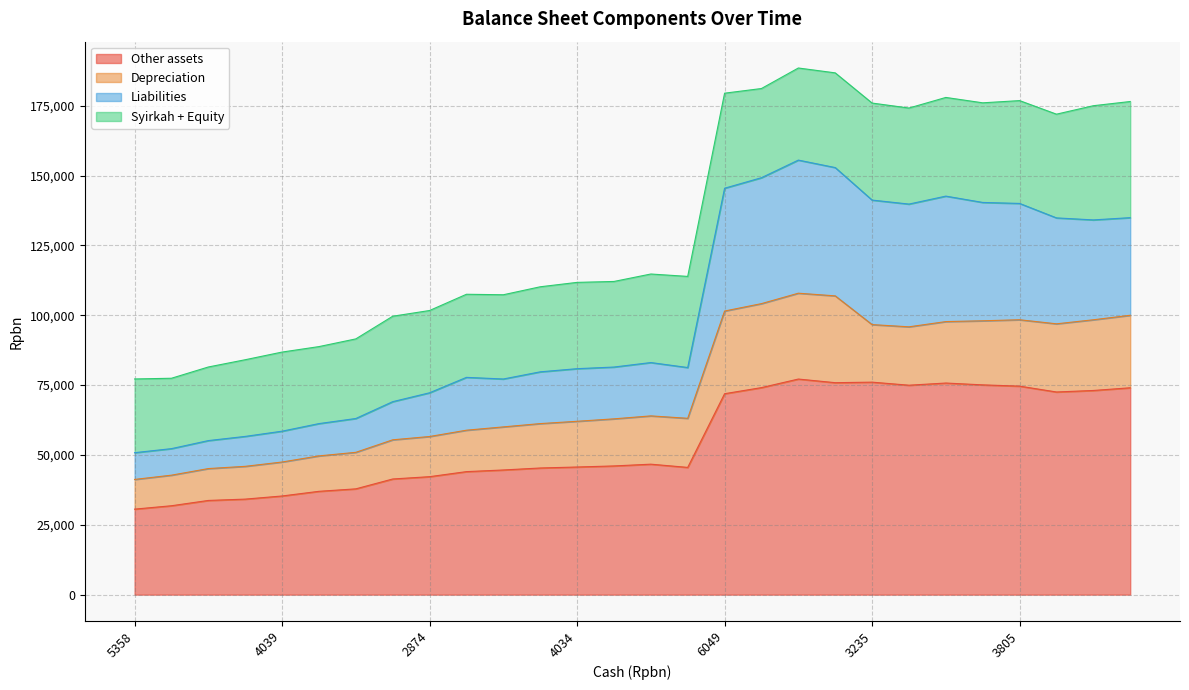

What is the maximum value for Other assets?

77160